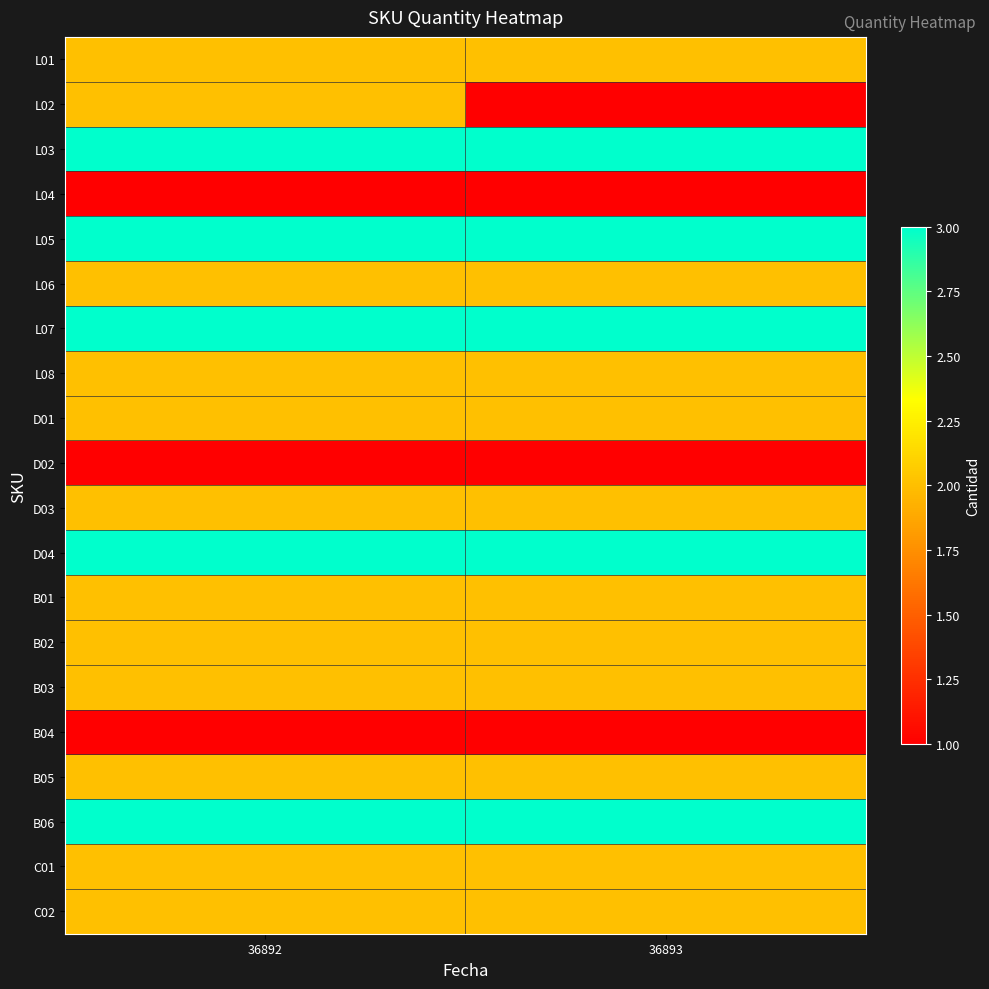

Which has a higher value, 36893 or 36892?

36893